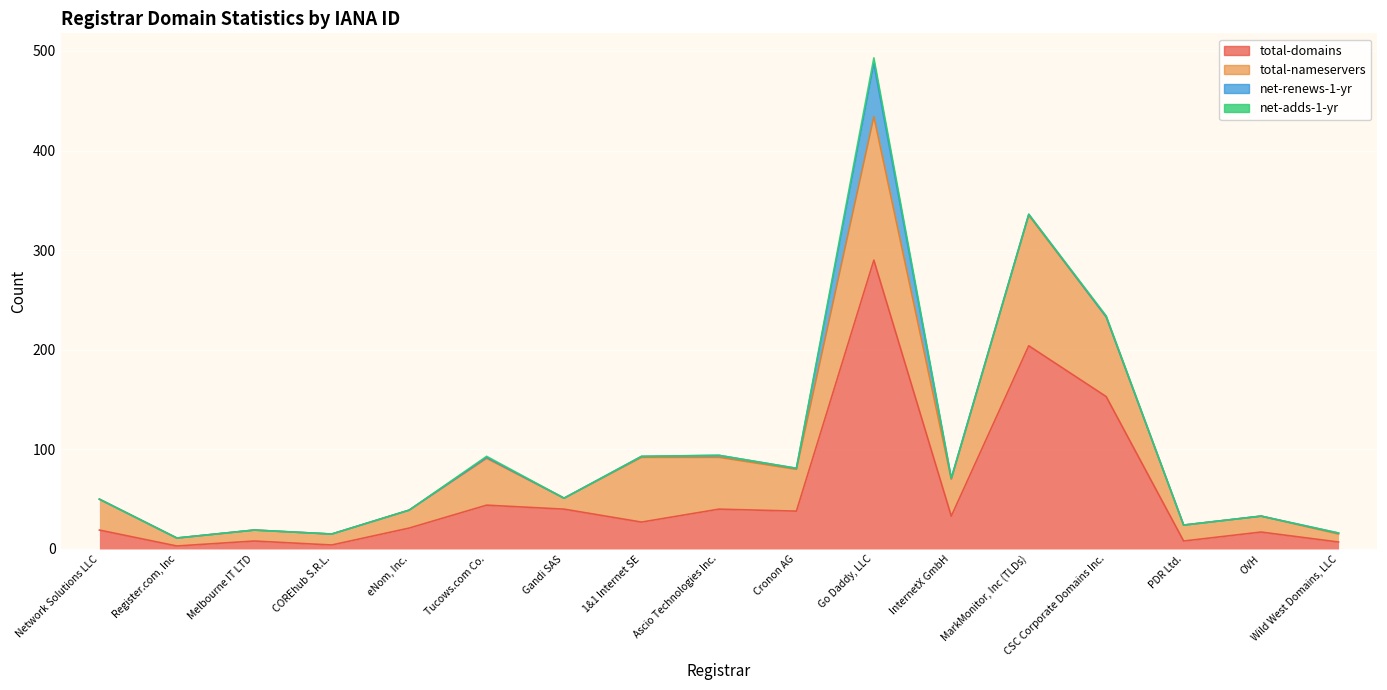

Between 1&1 Internet SE and Wild West Domains, LLC, which series saw the biggest shift?

total-nameservers